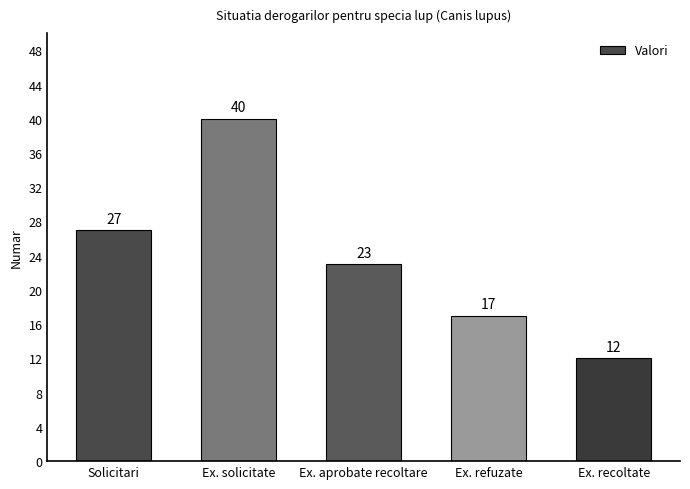

Does the chart contain any negative values?

No